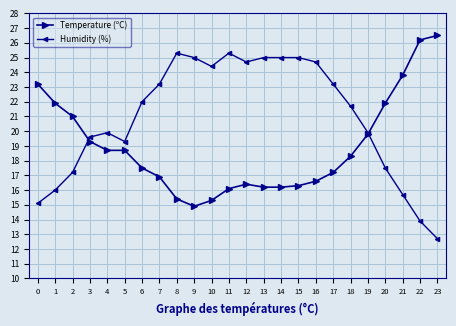

What is the value of the Temperature (ºC) point at the 14th from the left?

16.2